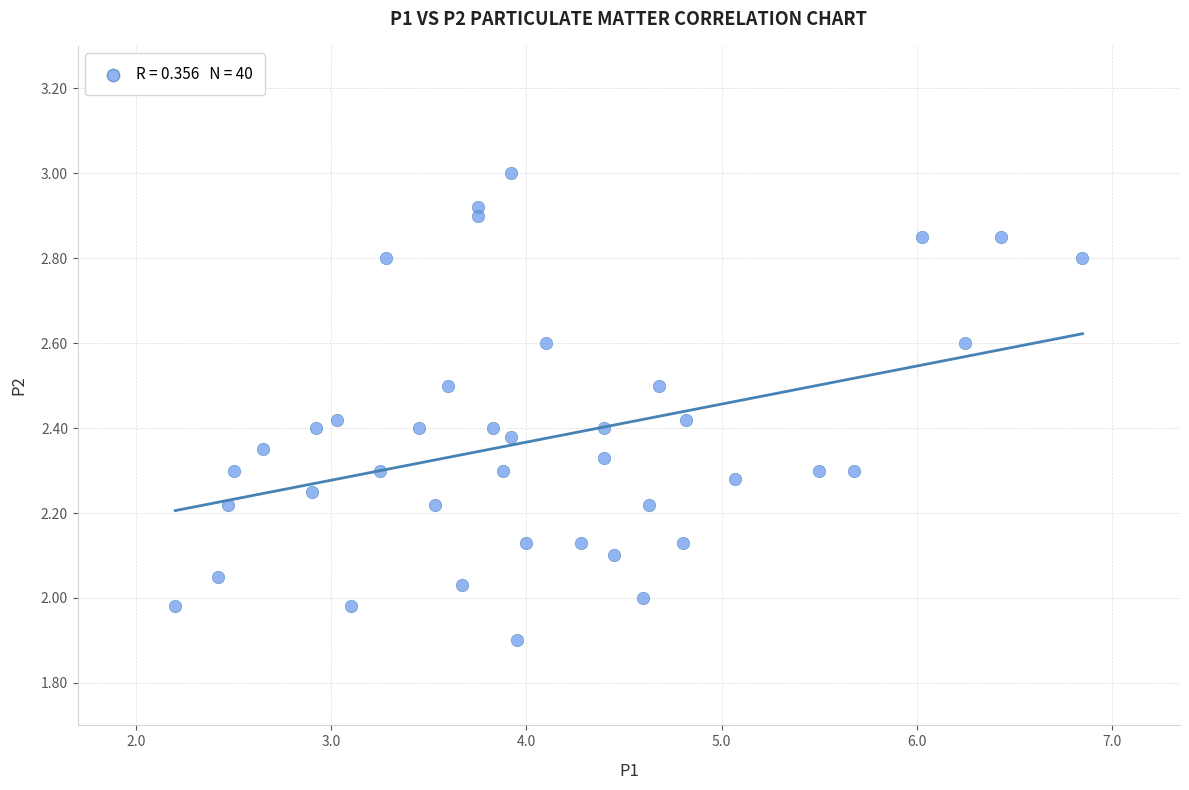

What is the range of X values (max minus min)?

4.6